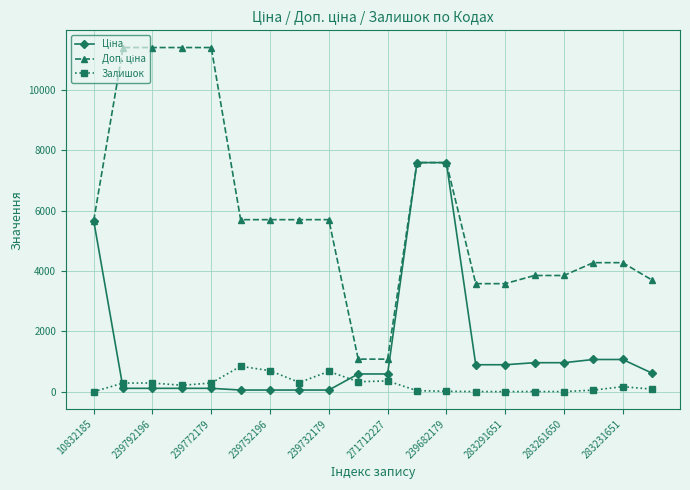

At how many categories does at least one series exceed 1701?

18